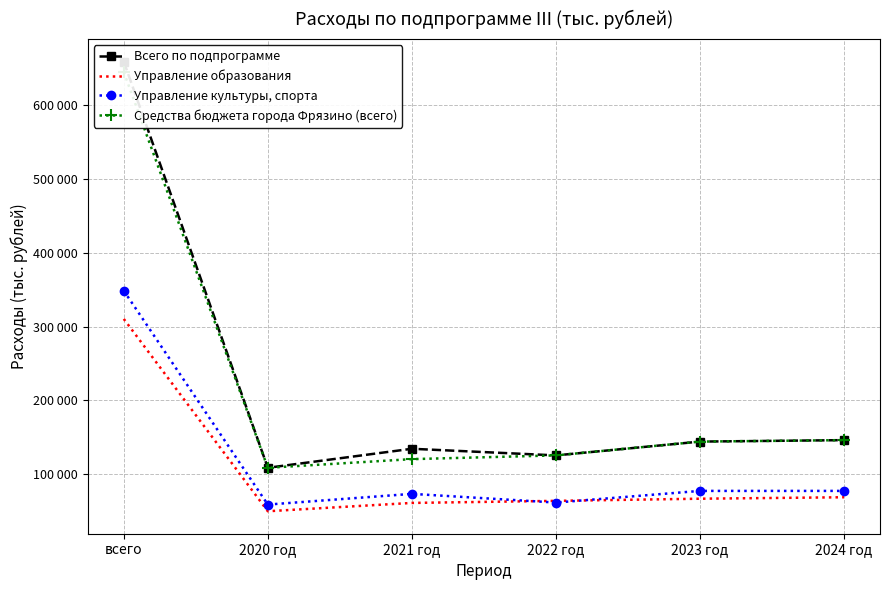

True or false: Средства бюджета города Фрязино (всего) and Всего по подпрограмме intersect in this chart.

False